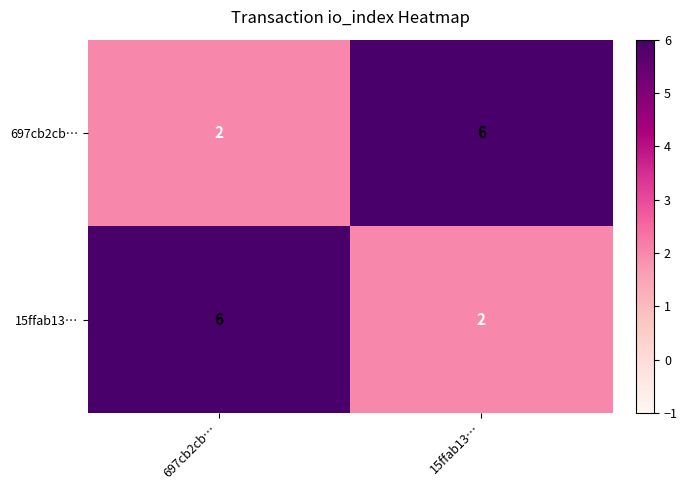

Is the value of 697cb2cb… at 15ffab13… greater than the value of 15ffab13… at 15ffab13…?

Yes